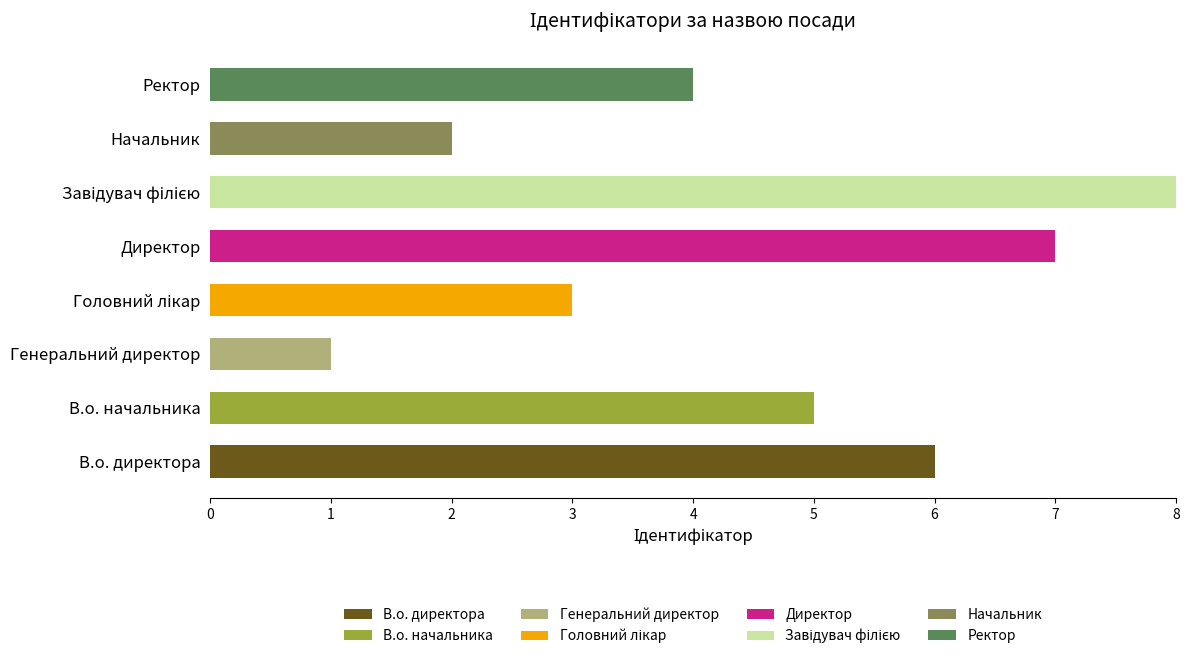

What is the highest value of the В.о. директора series?

6